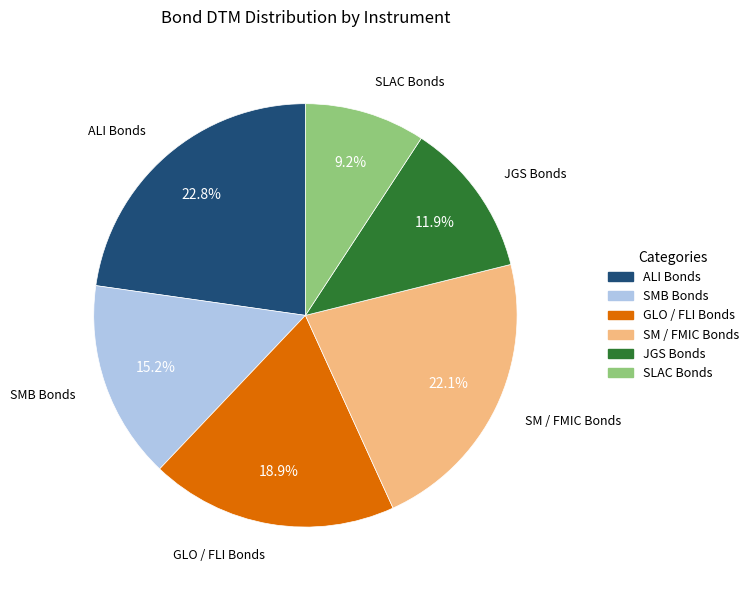

Rank the categories by value from lowest to highest.

SLAC Bonds, JGS Bonds, SMB Bonds, GLO / FLI Bonds, SM / FMIC Bonds, ALI Bonds